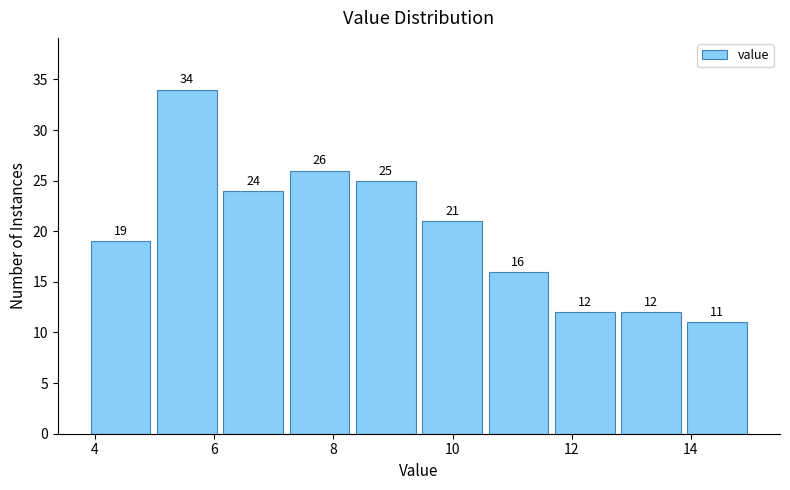

Reading left to right, list every bar in this chart as the range it spans on the x-axis followed by its height. The bar edges are not printed on the chart, so give them approximately, as read against the axis.

3.8 to 5.0: 19
5.0 to 6.0: 34
6.0 to 7.2: 24
7.2 to 8.4: 26
8.4 to 9.4: 25
9.4 to 10.6: 21
10.6 to 11.6: 16
11.6 to 12.8: 12
12.8 to 13.8: 12
13.8 to 15.0: 11